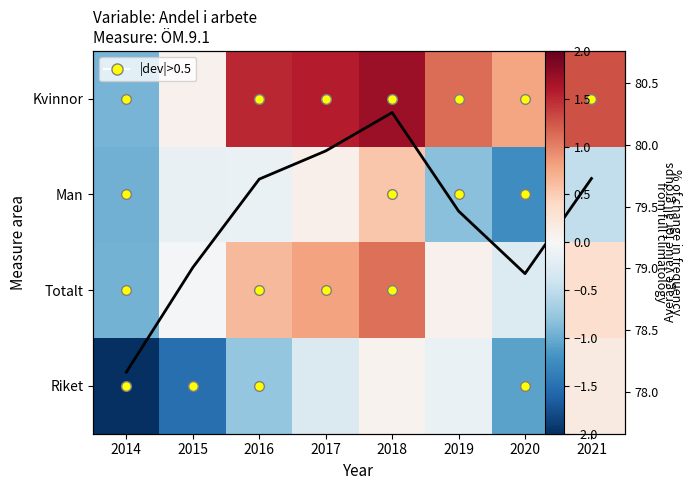

Rank the series by their maximum value, from lowest to highest.

Riket, Man, Totalt, Kvinnor, Average